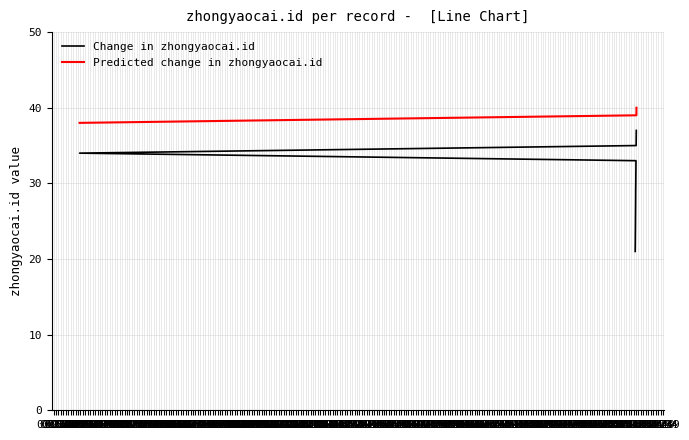

The chart shows a value of 66 at 2018-07-19 21:42:13. True or false?

False